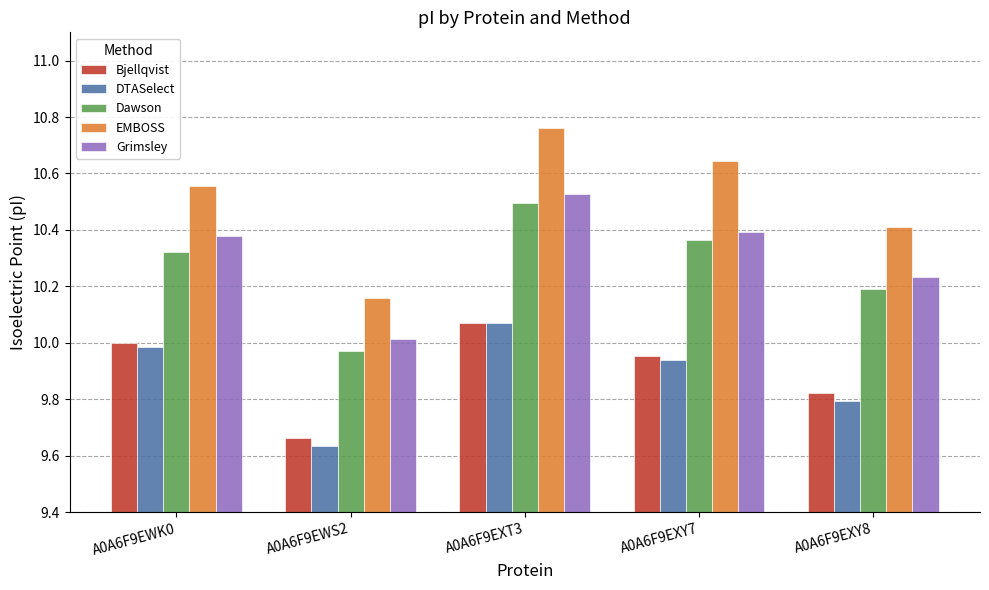

What is the total value across all series at A0A6F9EXY8?

50.4